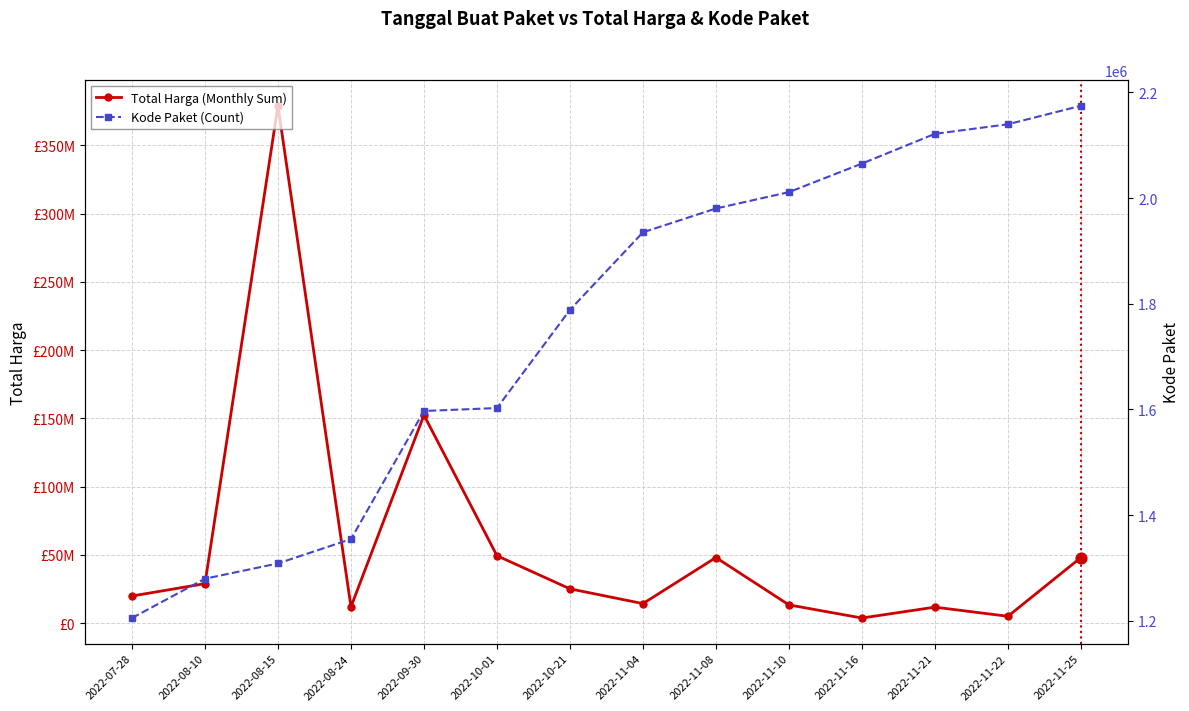

At how many categories does at least one series exceed 186488951?

1